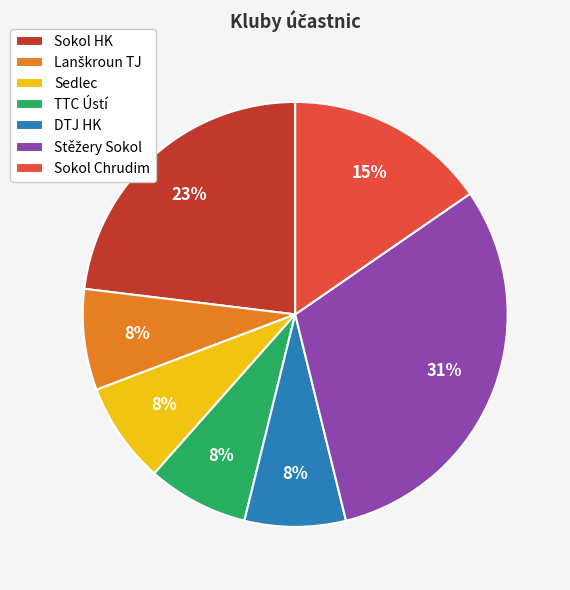

How many segments does this pie chart have?

7